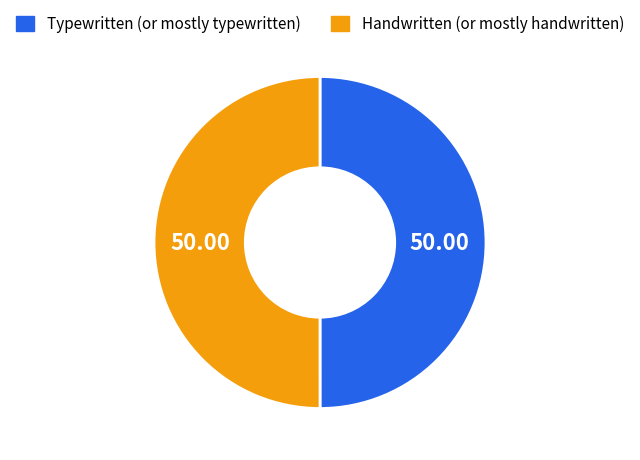

Do Typewritten (or mostly typewritten) and Handwritten (or mostly handwritten) together represent more than half of the pie?

Yes